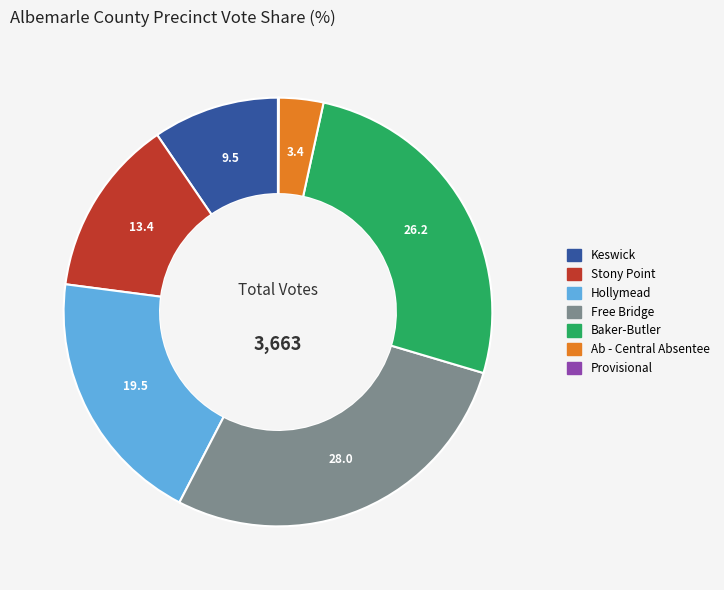

Is the sum of Free Bridge and Keswick greater than half?

No